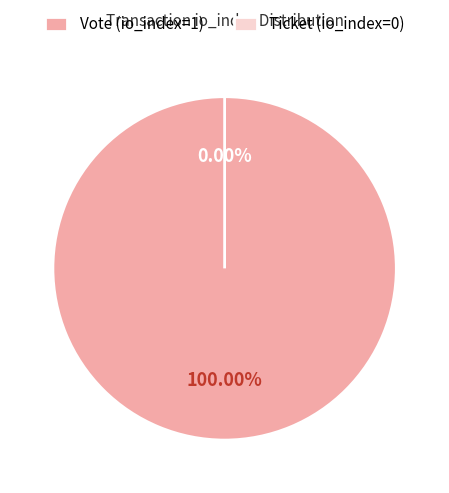

What is the change in value from Vote (io_index=1) to Ticket (io_index=0)?

-1